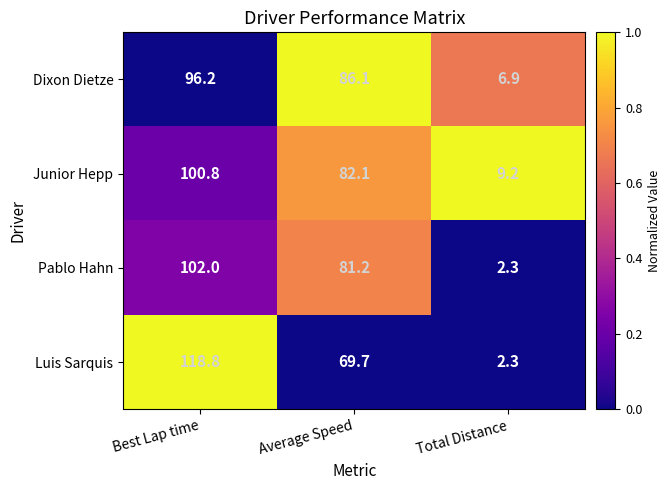

Which category has the highest value across all series?

Best Lap time